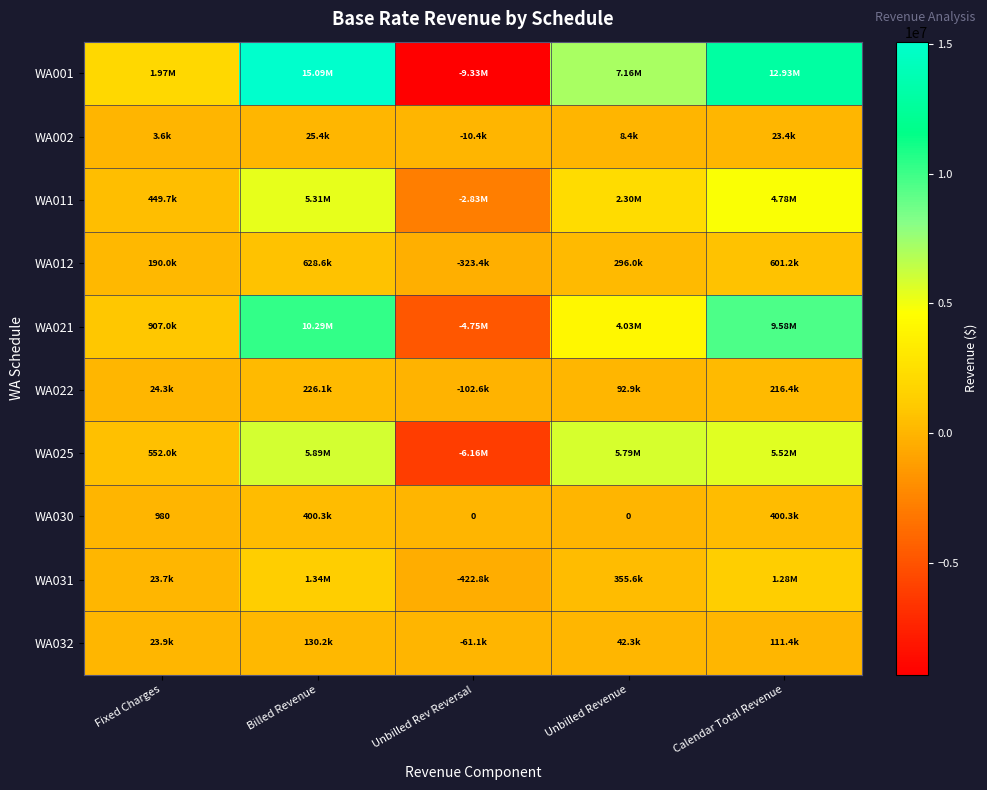

Is the value of WA011 at Fixed Charges greater than the value of WA021 at Fixed Charges?

No